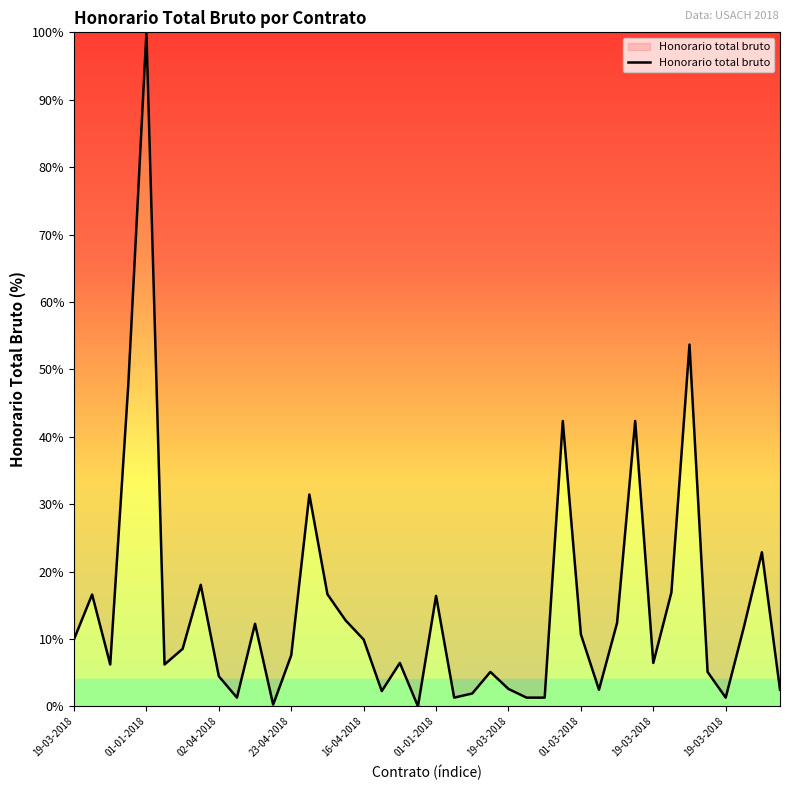

What is the greatest value displayed?

100.0